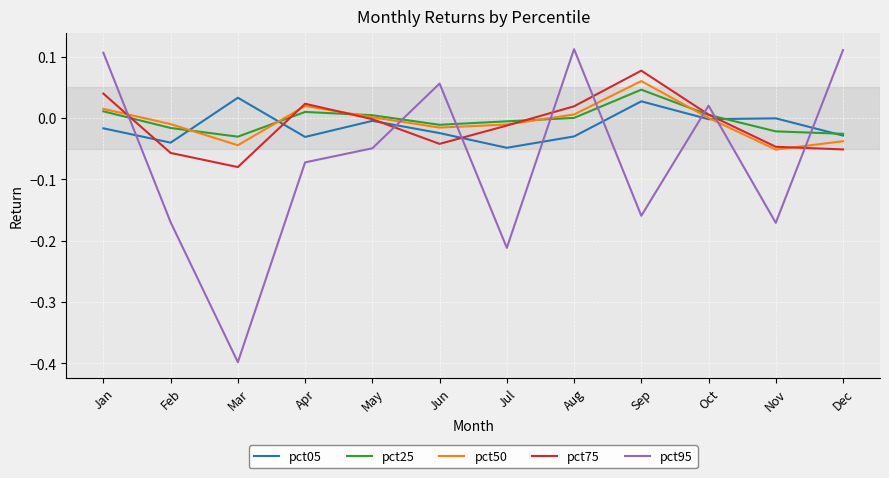

How many interior local peaks does the pct75 series have?

2